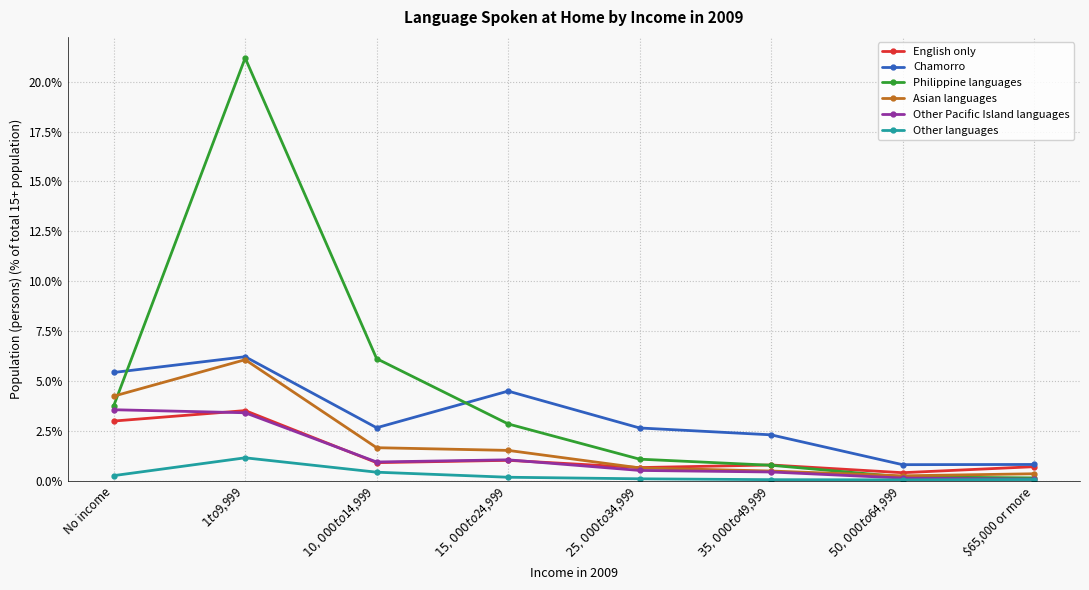

At how many categories does at least one series exceed 8?

1